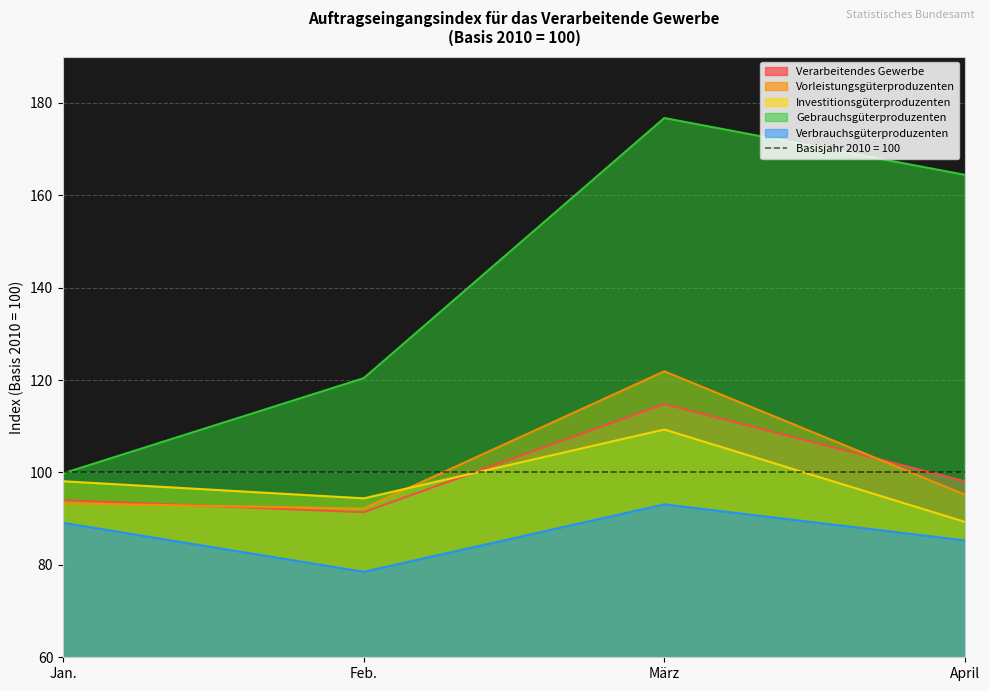

Does the chart display data point markers on the line(s)?

No